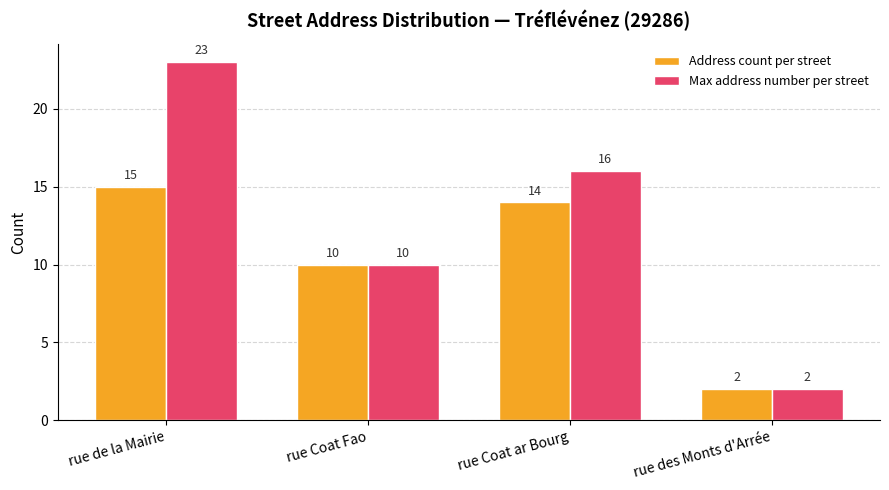

List the series in order of their peak value, lowest first.

Address count per street, Max address number per street